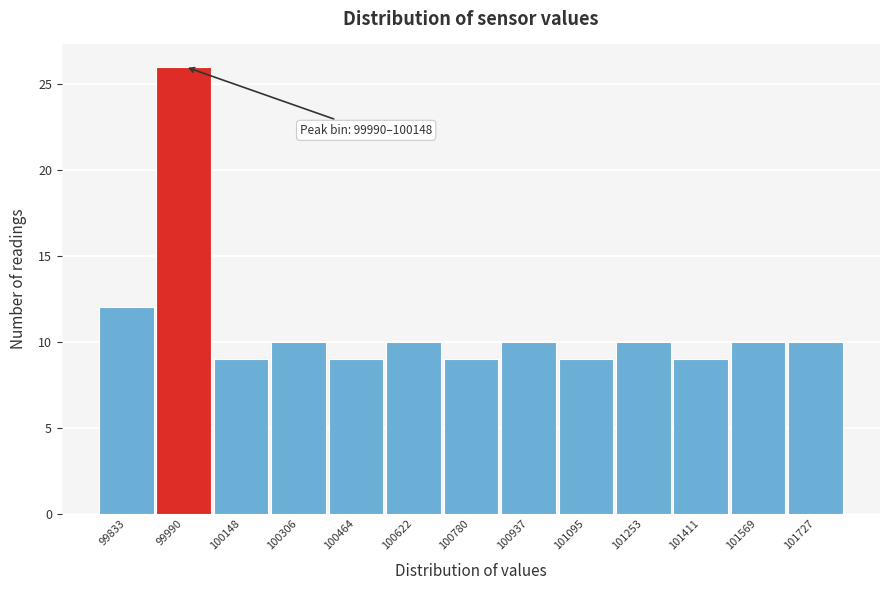

Reading left to right, what are all the values shown in this chart?

99833=12	99990=26	100148=9	100306=10	100464=9	100622=10	100780=9	100937=10	101095=9	101253=10	101411=9	101569=10	101727=10